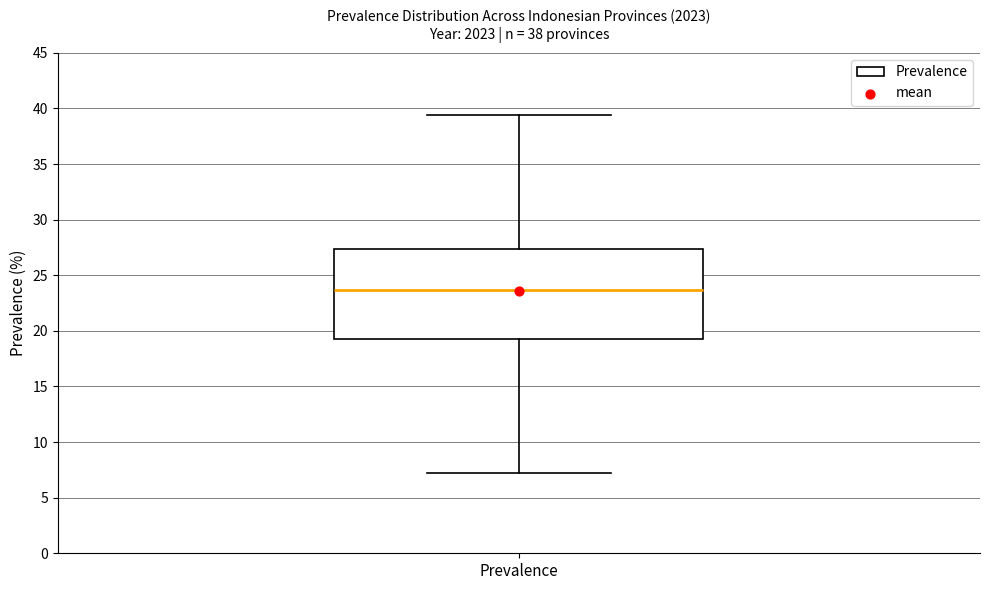

Where is the lower edge of the box for Prevalence on the y-axis? The values are not printed on the chart, so give them approximately, as read against the axis.

19.0